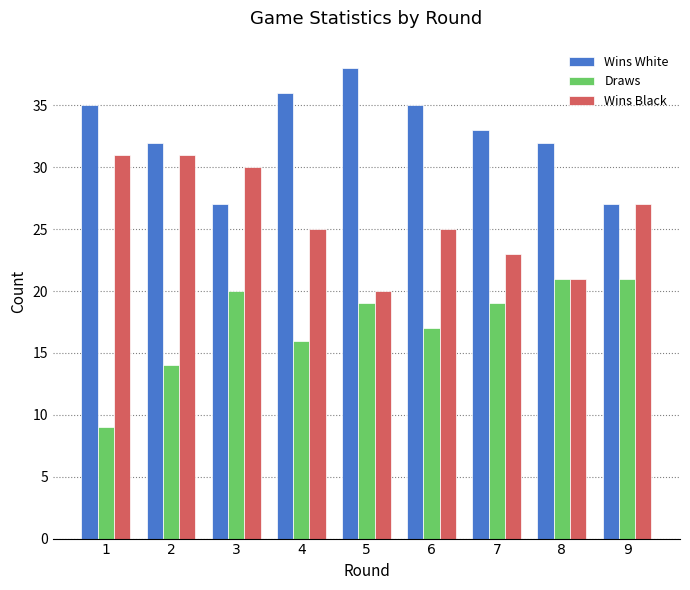

What is the sum of the Wins White values at 8 and 4?

68